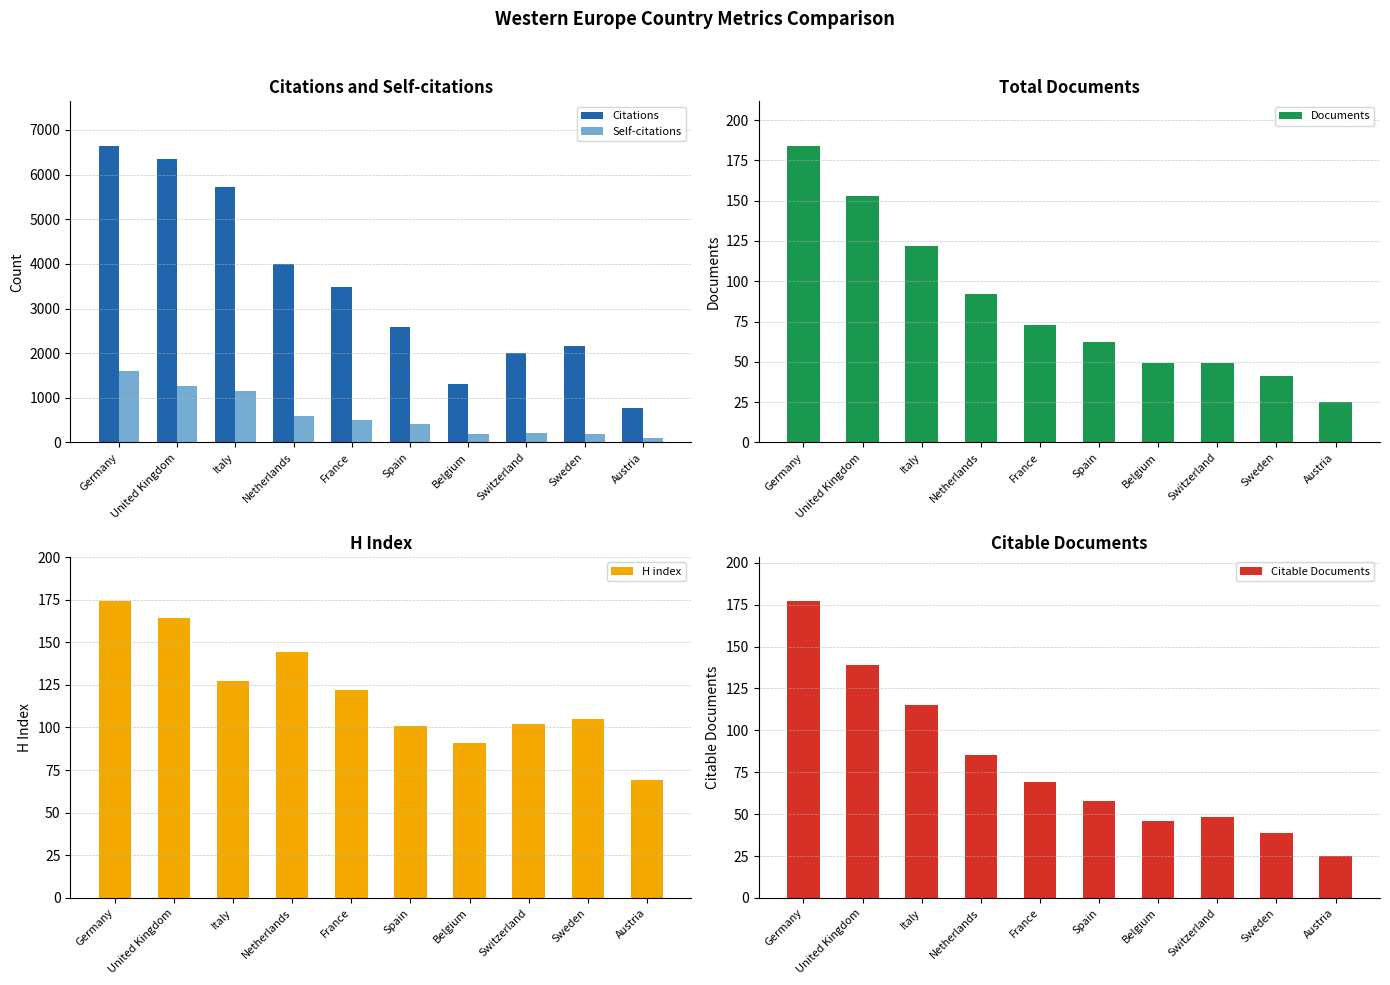

Which has a higher value, Belgium or Austria?

Belgium